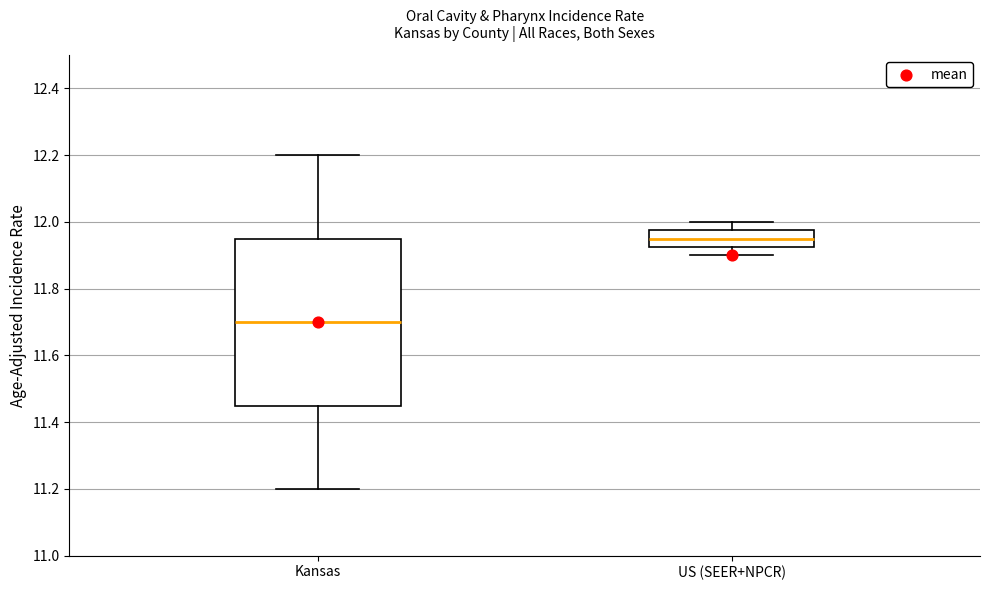

Which box has the lowest median line?

Kansas